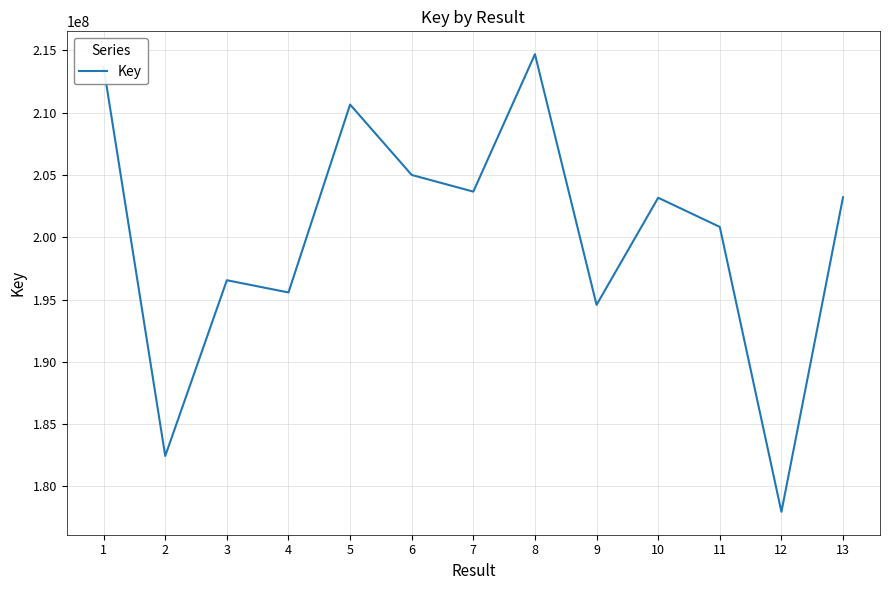

What is the greatest value displayed?

214692129